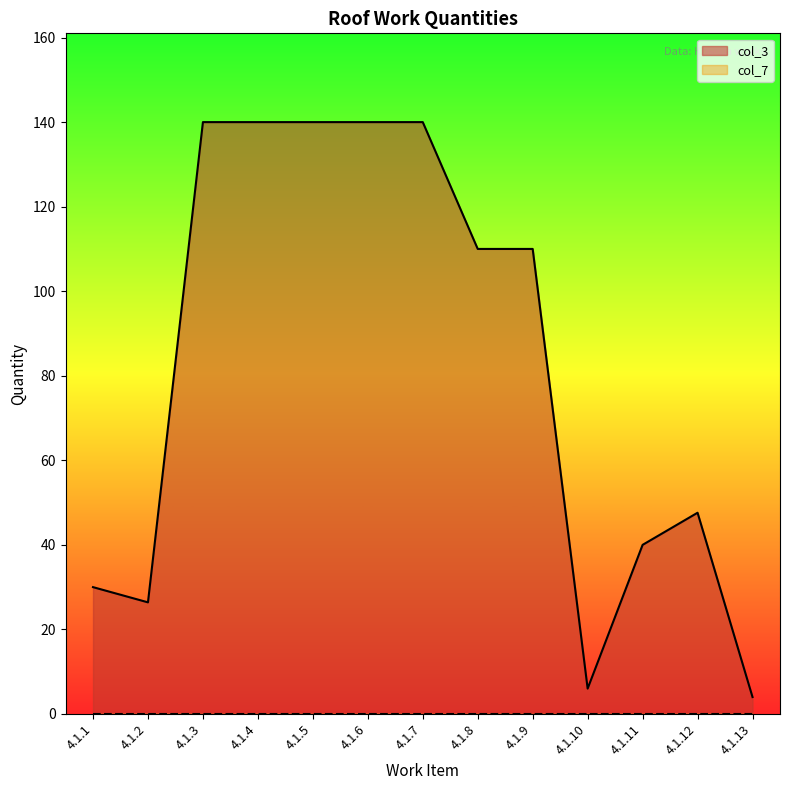

Between 4.1.10 and 4.1.9, which is larger?

4.1.9